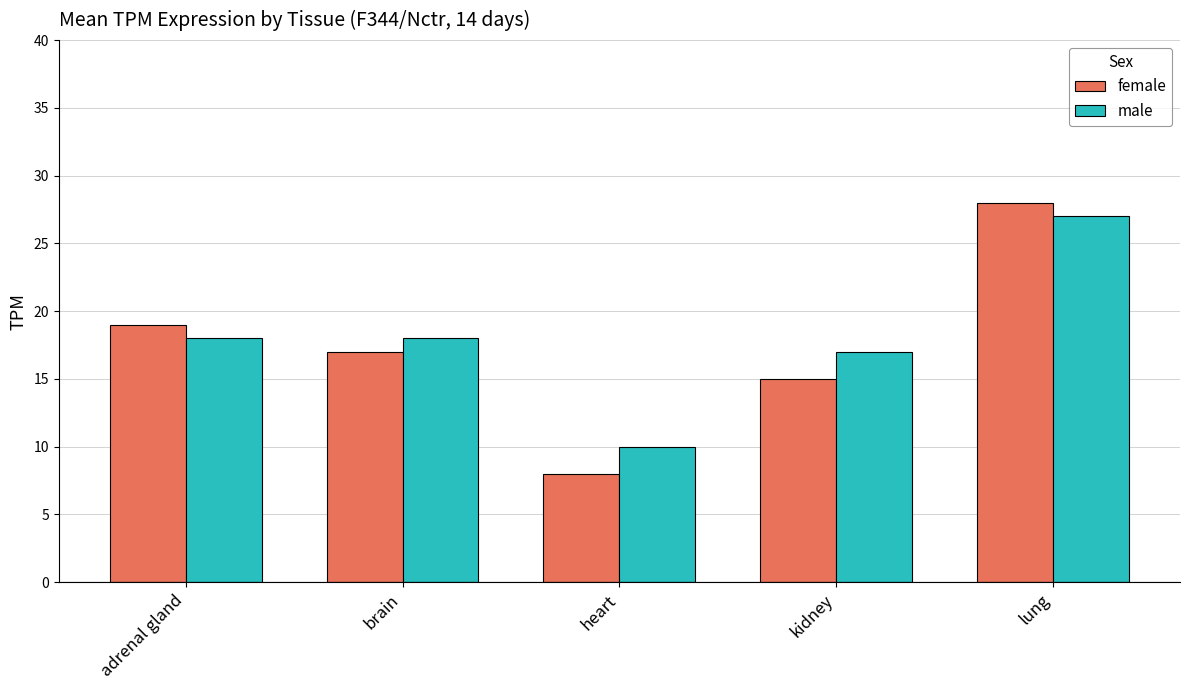

Reading right to left, list all the values displayed in this chart.

female: 28	15	8	17	19
male: 27	17	10	18	18